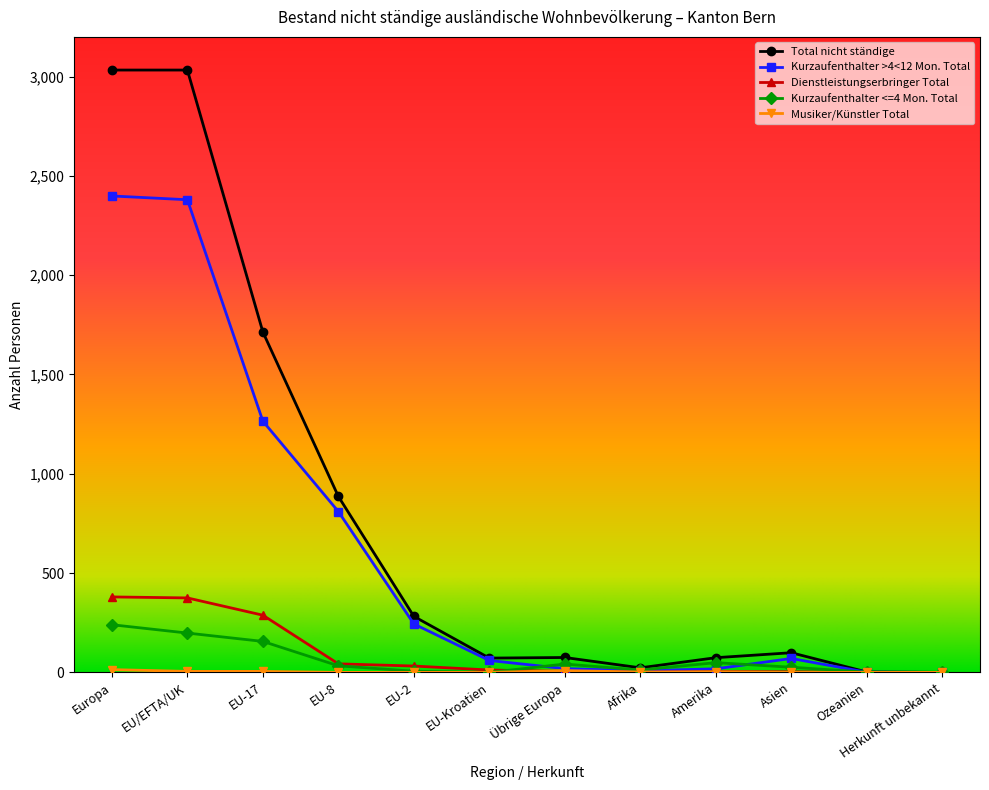

The value of Kurzaufenthalter <=4 Mon. Total at Herkunft unbekannt is 0. True or false?

True